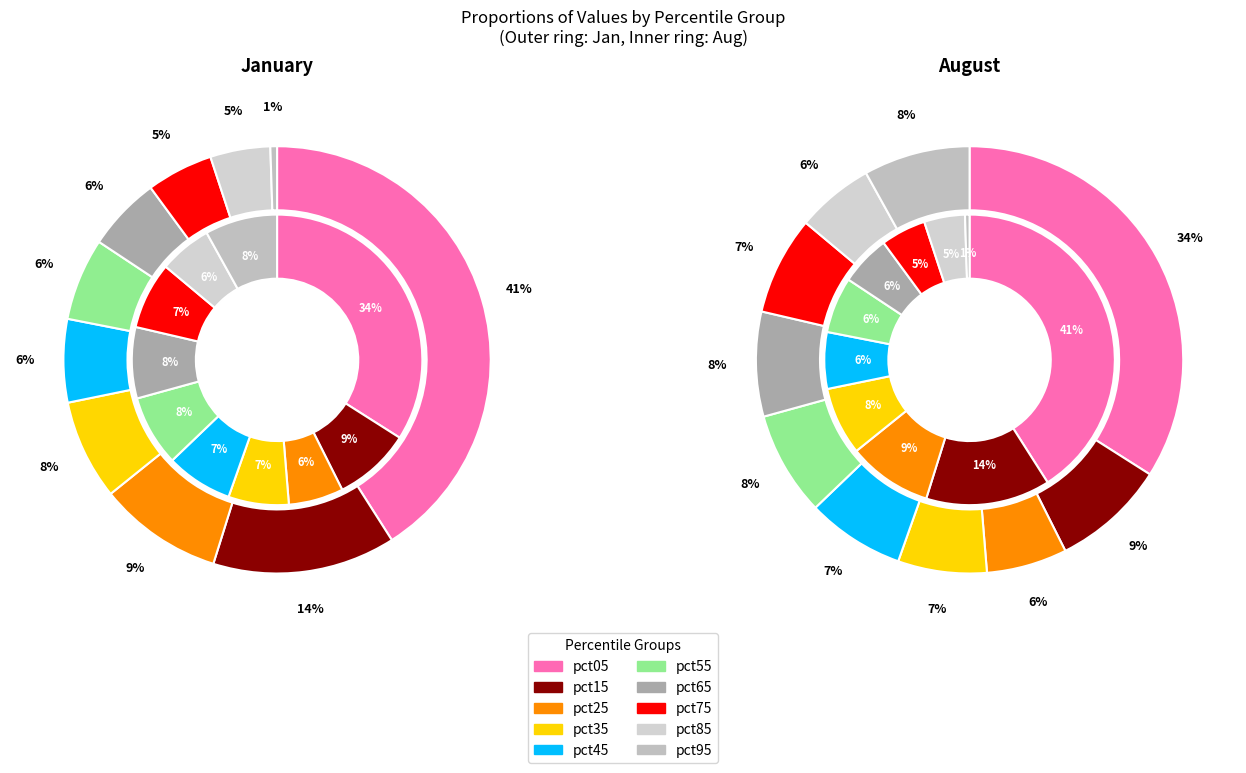

To the nearest percent, what percentage of the pie is 7?

5%